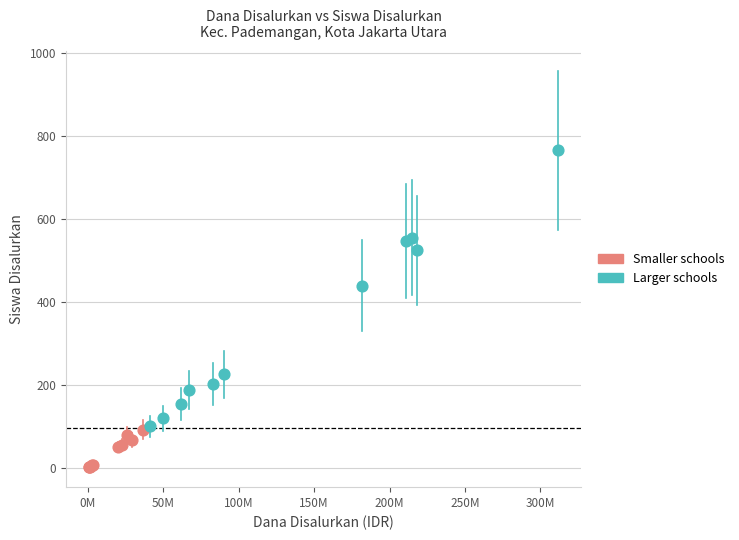

Which series reaches the minimum Y coordinate?

Smaller schools